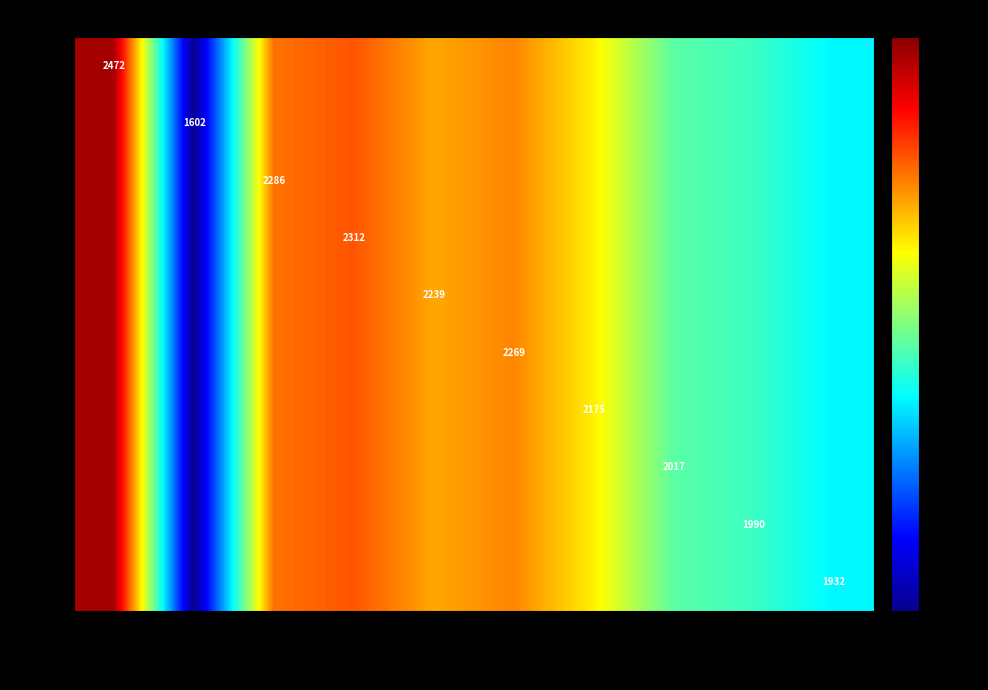

Rank the series by their maximum value, from lowest to highest.

Rd.1, Rd.2, Rd.3, Rd.4, Rd.5, Rd.6, Rd.7, Rd.8, Rd.9, Rd.10